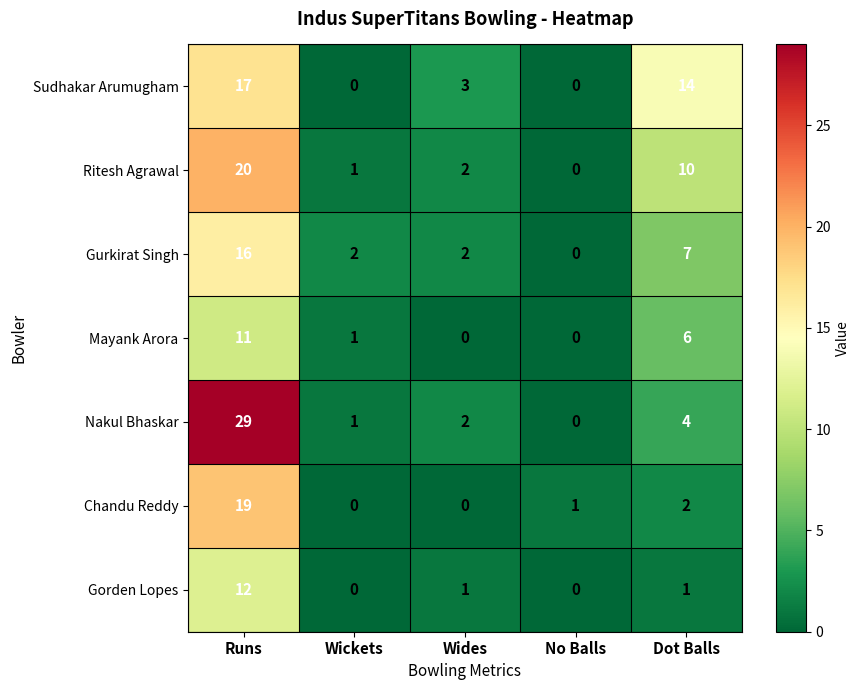

What value does the Gurkirat Singh series have at Runs, to the nearest 5?

15